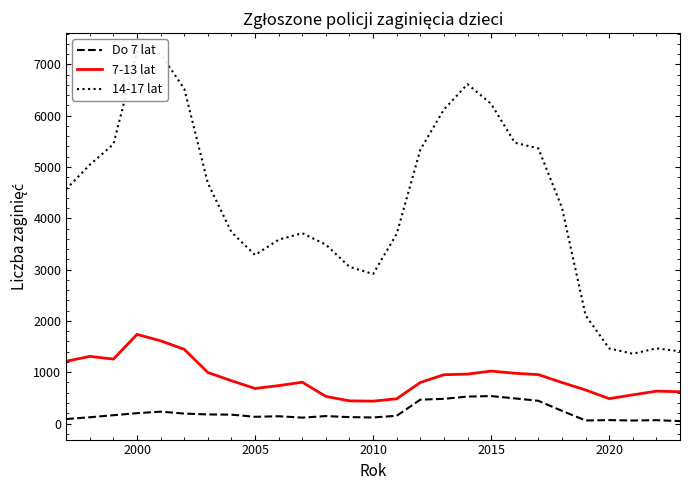

How many lines are shown in the chart?

3